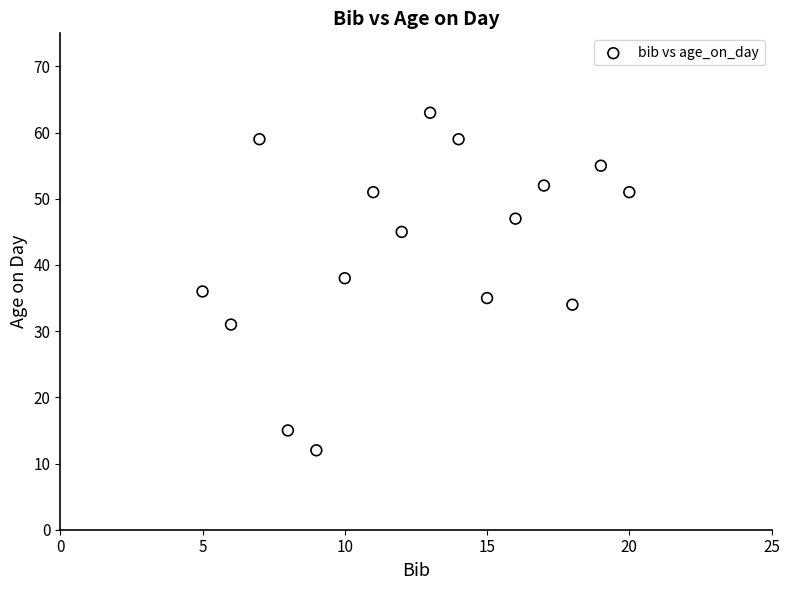

What is the range of Y values (max minus min)?

51